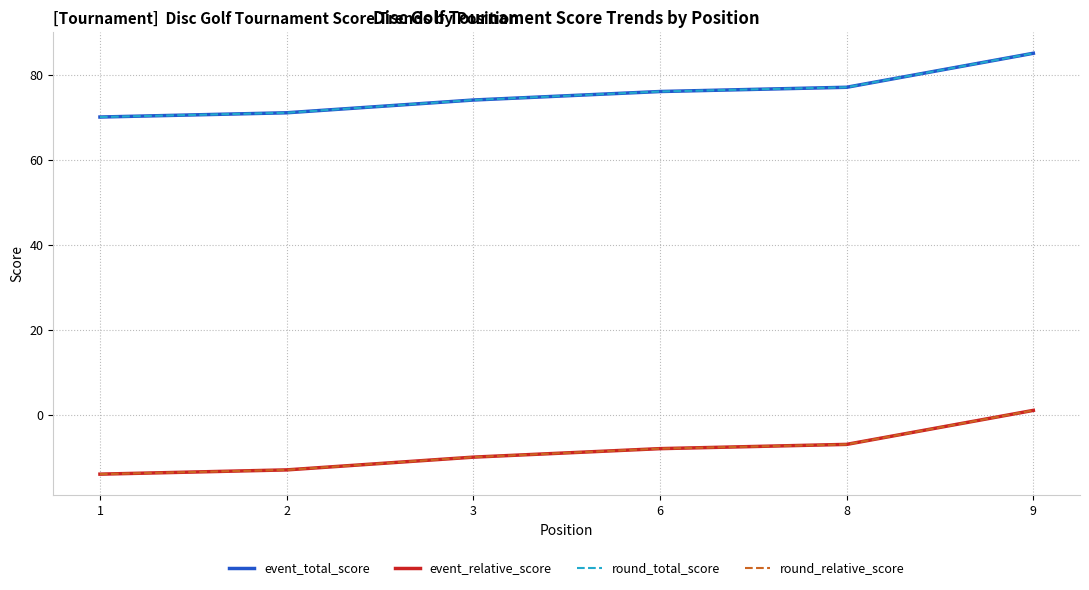

Which category has the lowest value across all series?

1